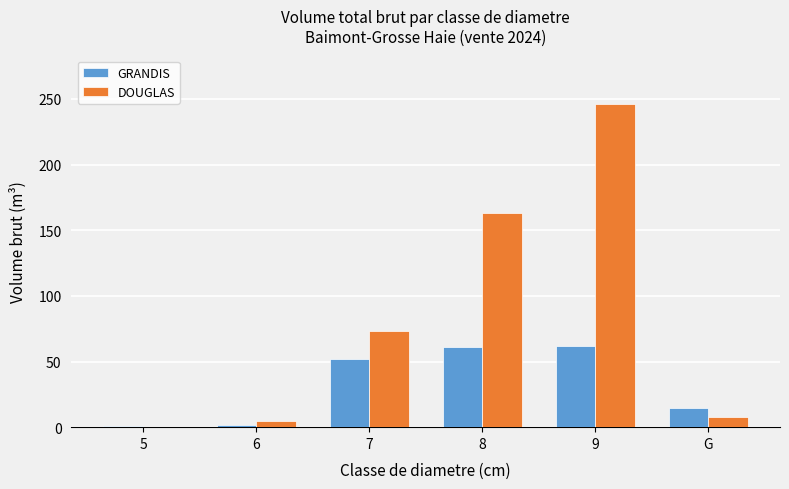

What is the total value across all series at G?

22.2